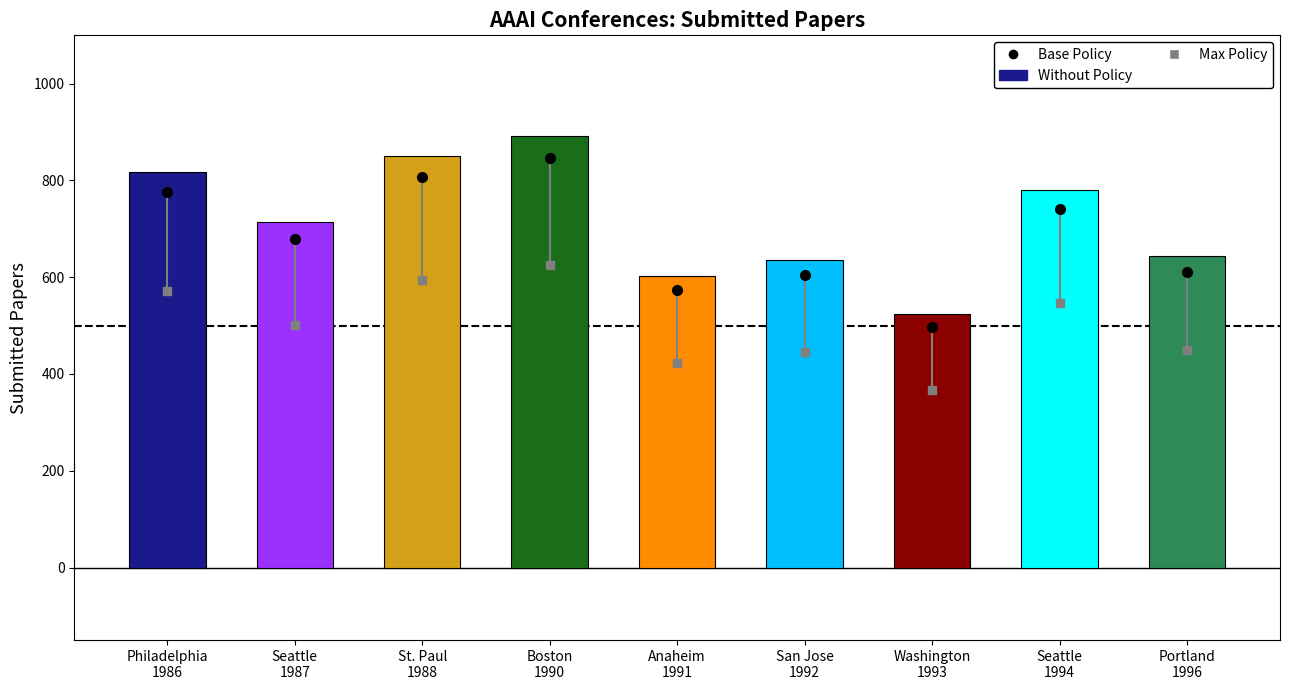

What is the average value?

718